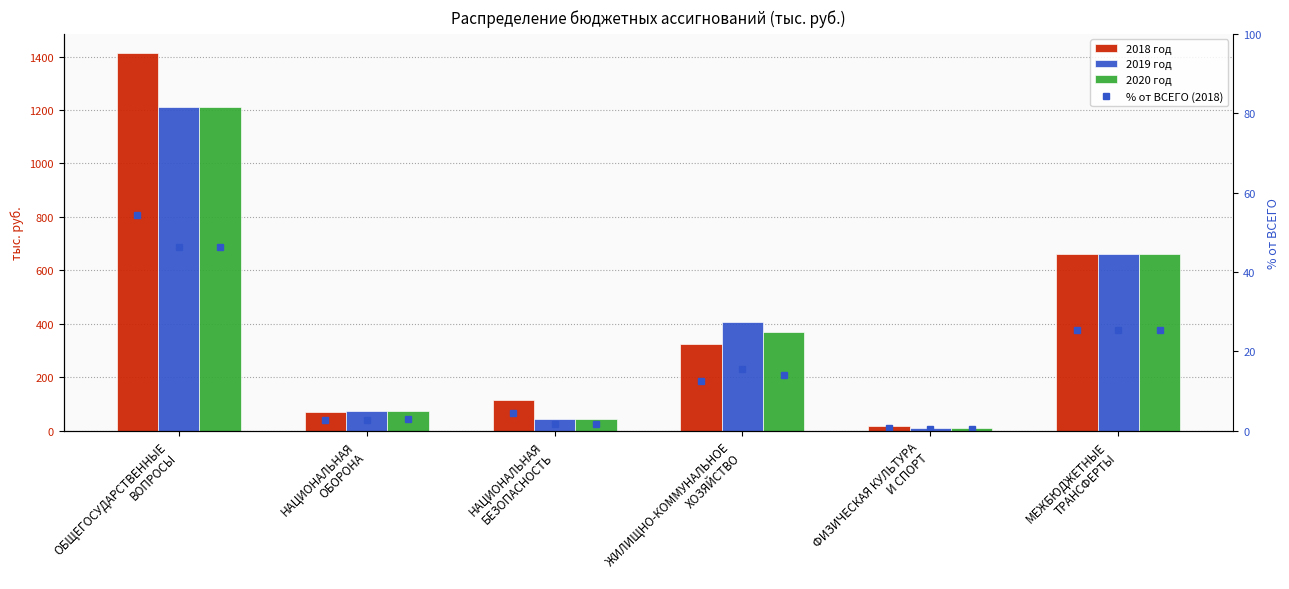

Which series has the largest total across all categories?

2018 год